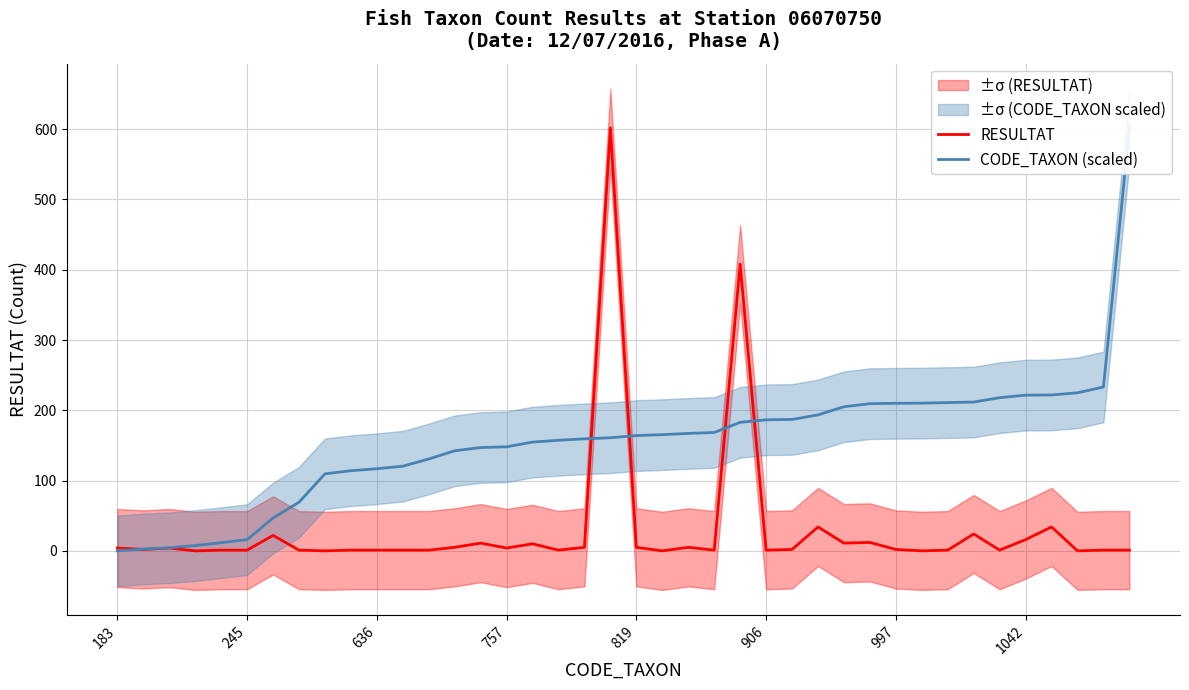

Between 12 and 27, which series saw the biggest shift?

CODE_TAXON (scaled)